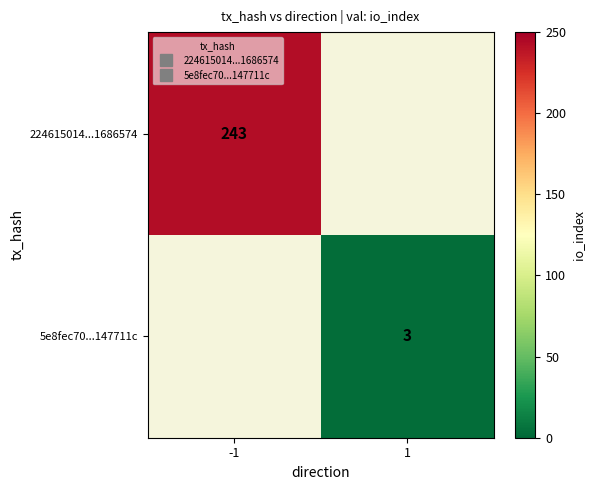

Rank the categories by 224615014...1686574 value from lowest to highest.

-1, 1